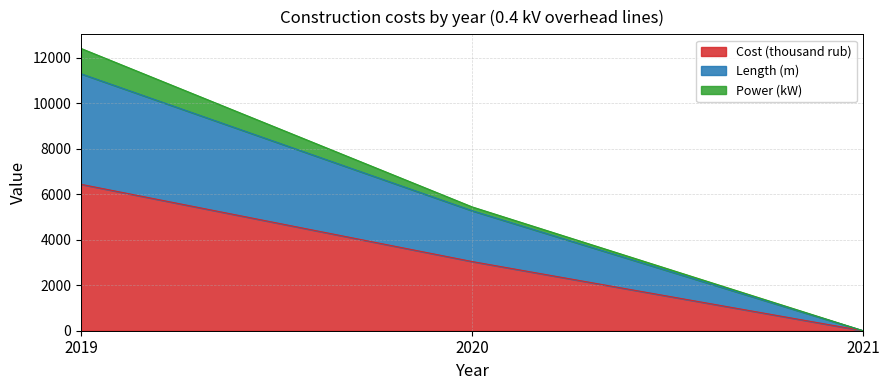

How many values in the Length (m) series are below 5278?

1